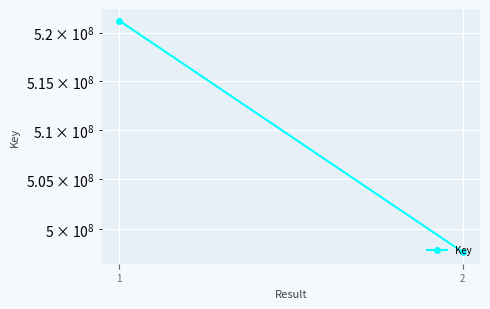

True or false: the data shows 745172679 at 1.

False